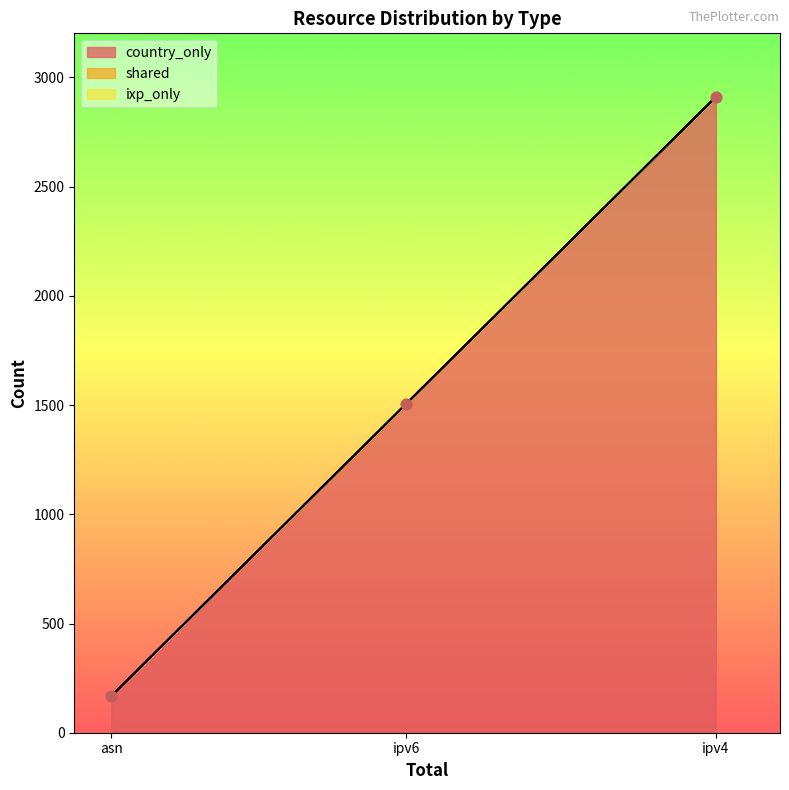

Which series has the largest total across all categories?

country_only